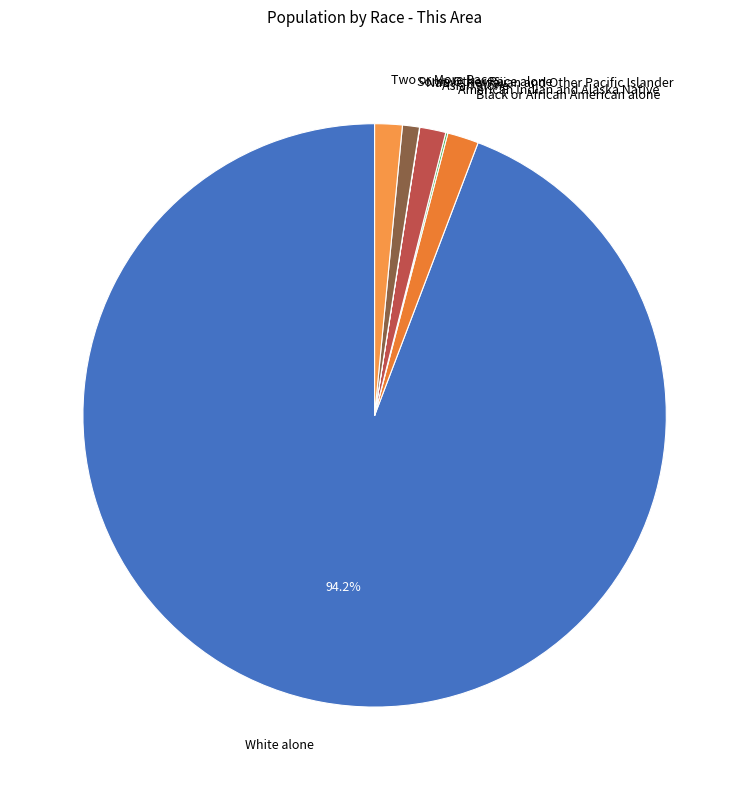

Which slice is the largest?

White alone